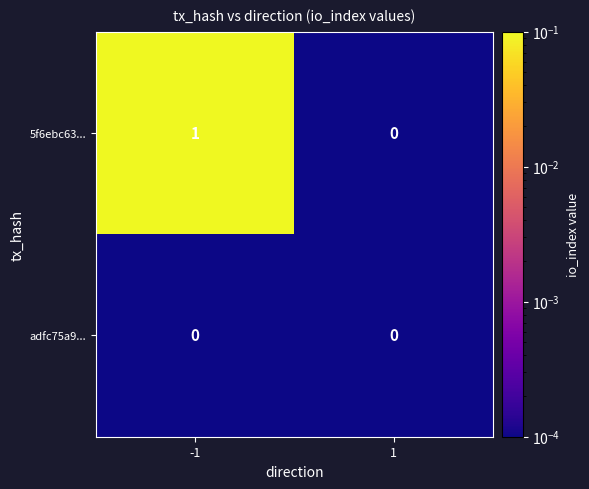

Which series has the largest total across all categories?

5f6ebc63...